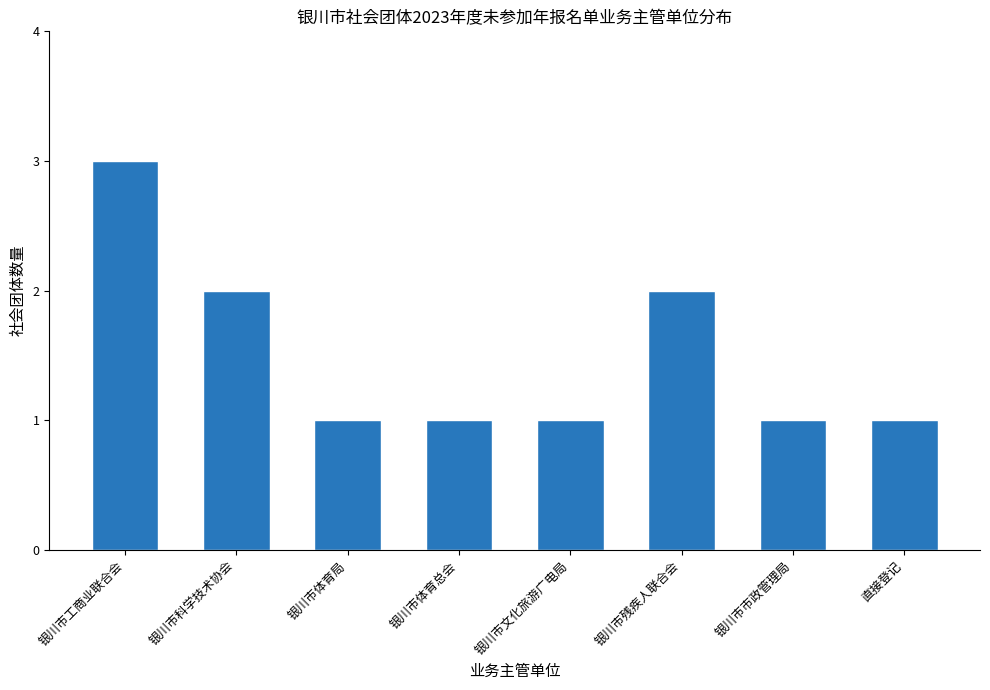

Reading left to right, extract all data points from this chart.

3	2	1	1	1	2	1	1